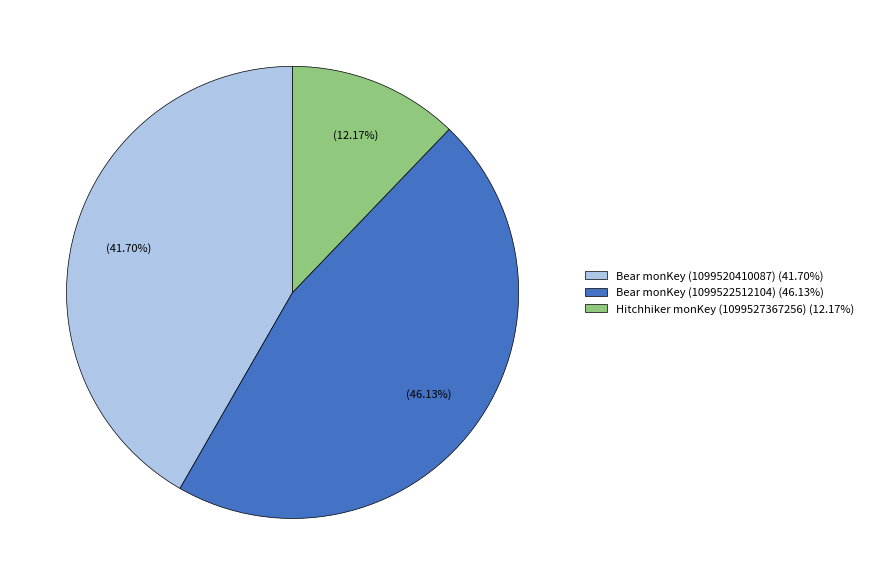

What is the ratio of the value at Bear monKey (1099520410087) to the value at Bear monKey (1099522512104)?

0.9